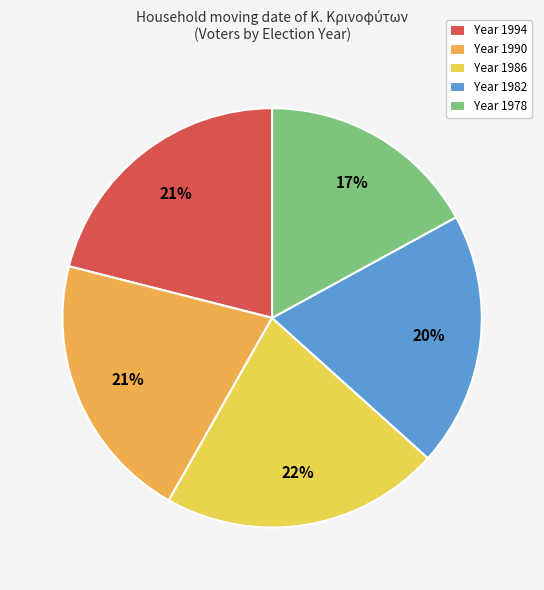

Which category has the smallest portion of the pie?

Year 1978